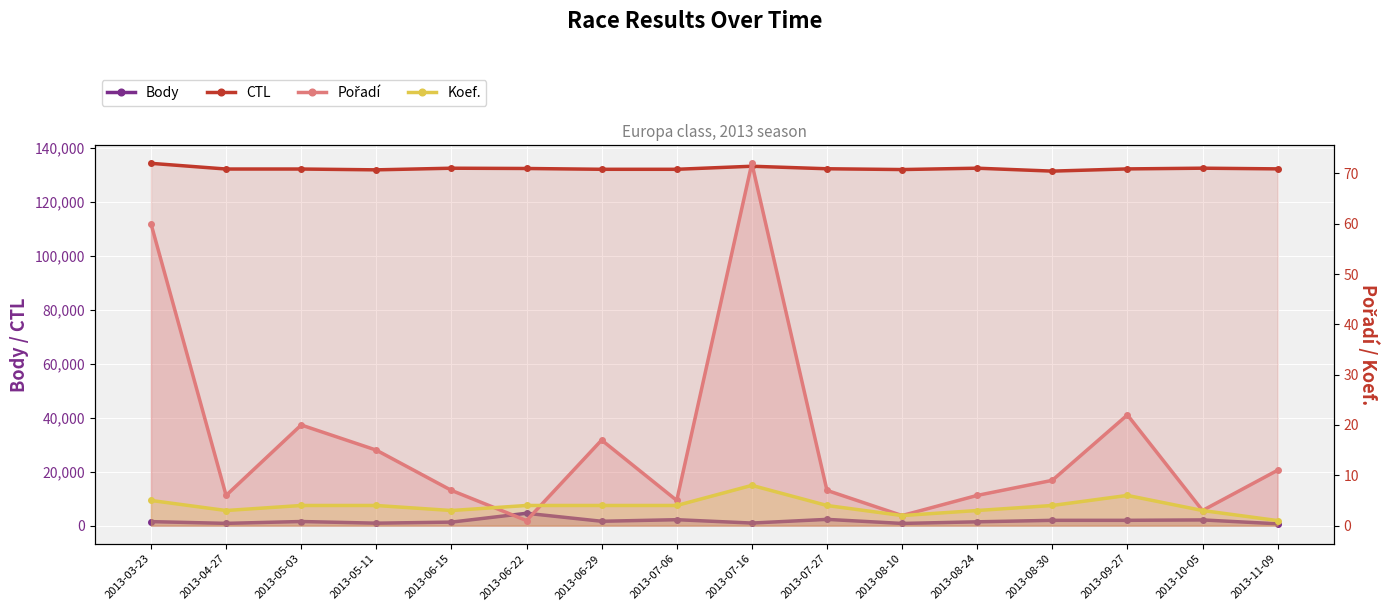

What is the total value across all series at 2013-07-06?

134209